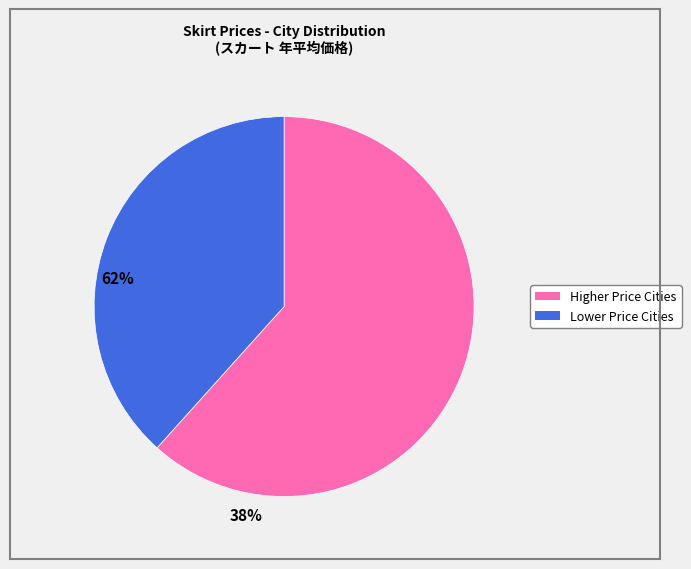

Is there a majority slice in this chart?

Yes